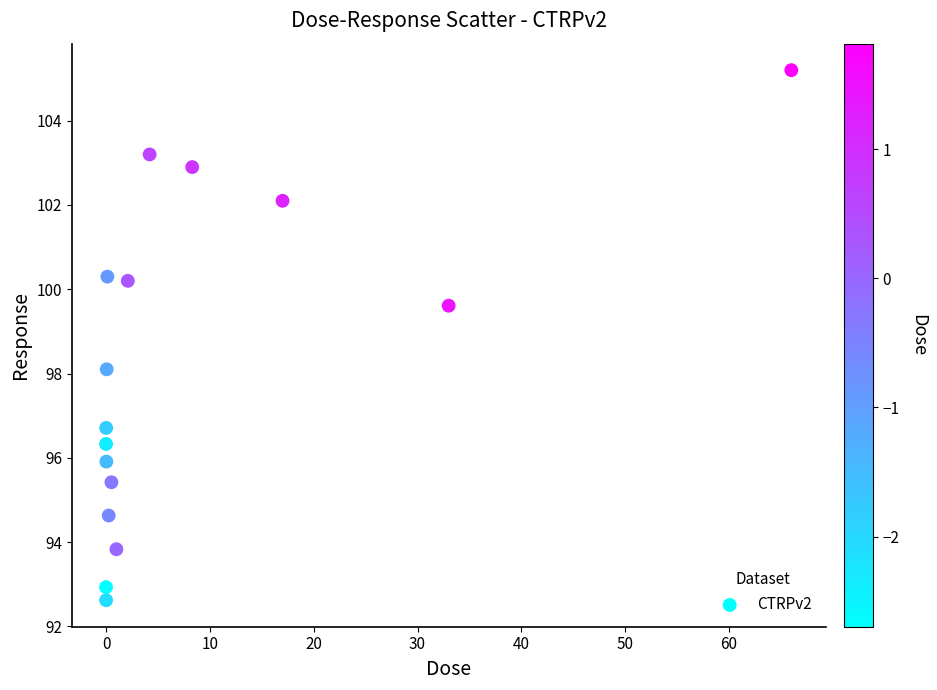

What is the range of Y values (max minus min)?

12.6